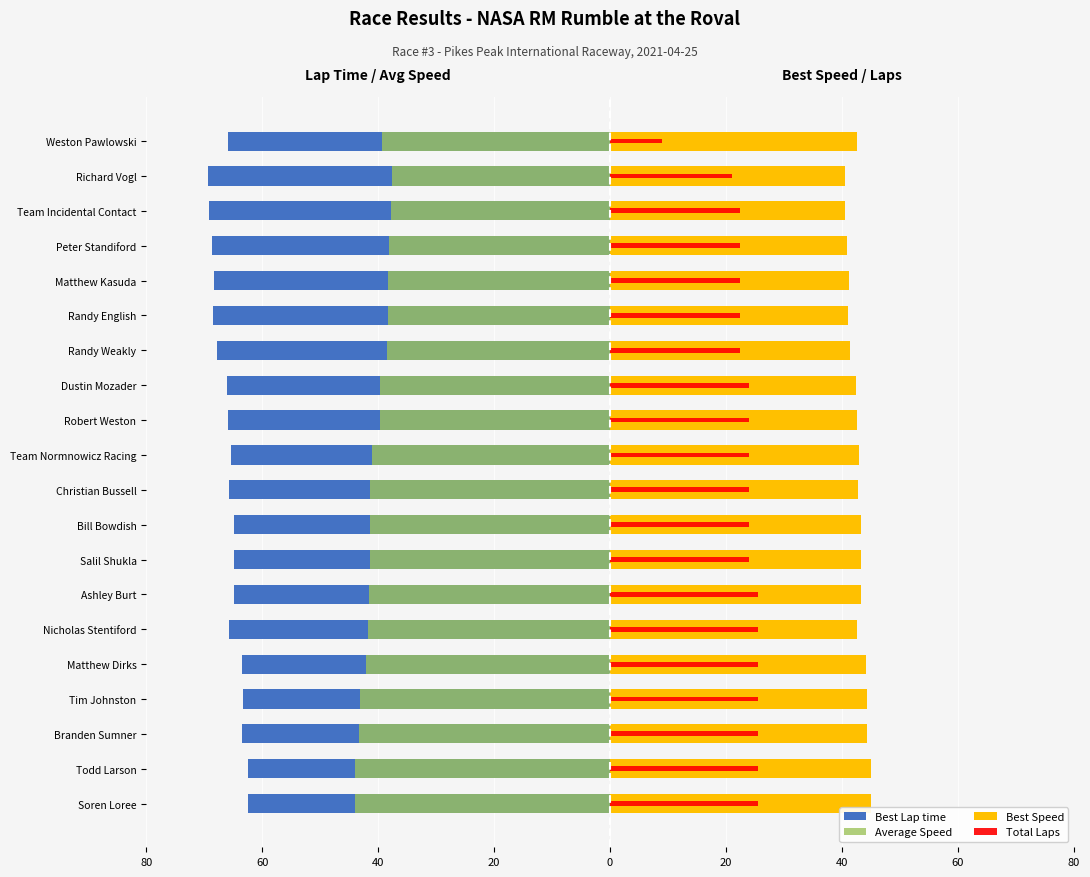

What is the approximate value of Best Speed at Matthew Kasuda?

41.1